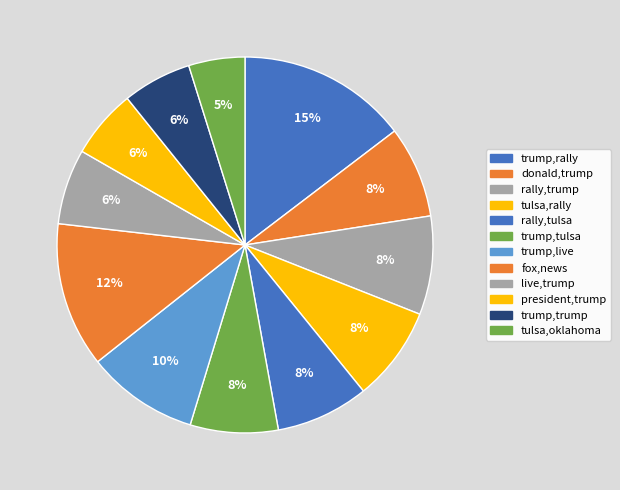

What is the largest slice in the pie chart?

trump,rally